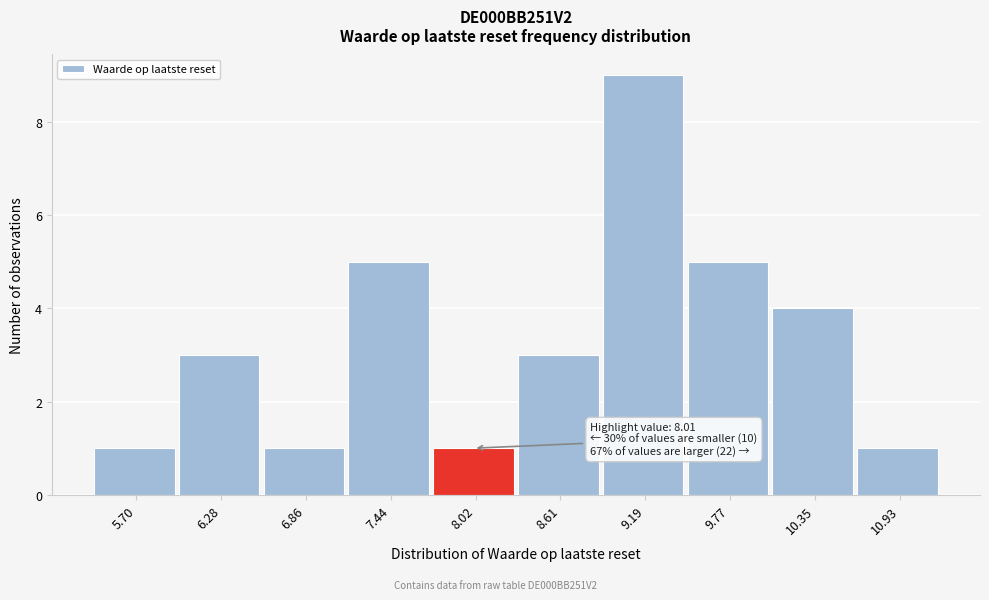

Over which range of the x-axis is the bar tallest?

8.9 to 9.5